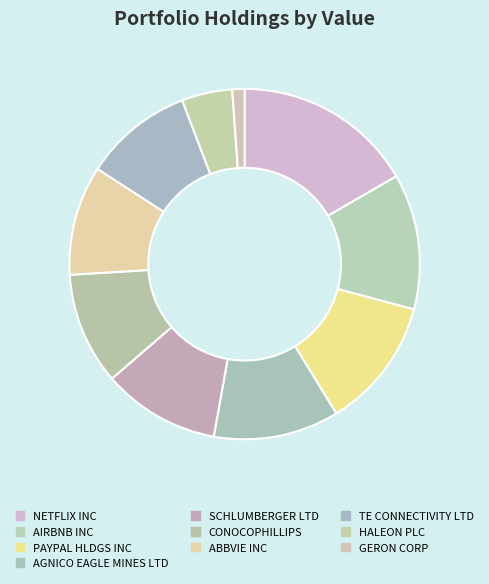

How many segments does this pie chart have?

10